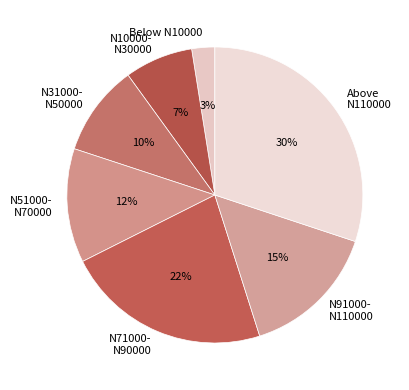

The N10000- N30000 slice represents 7% of the pie. True or false?

True